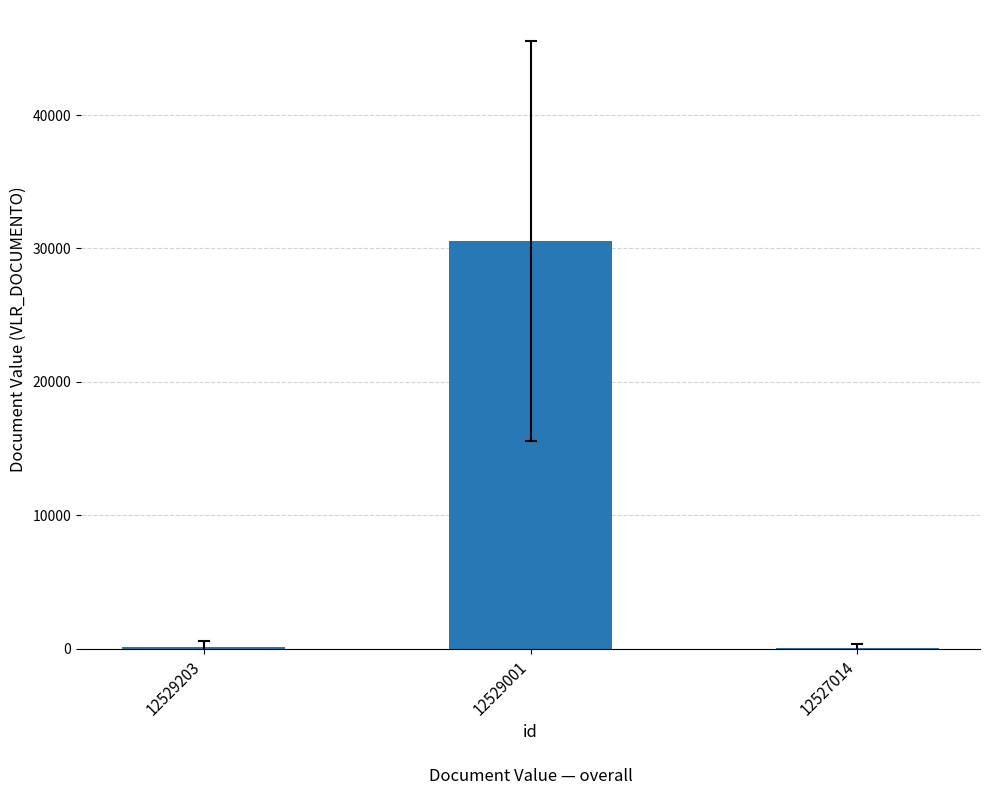

What is the sum of all values?

30749.4